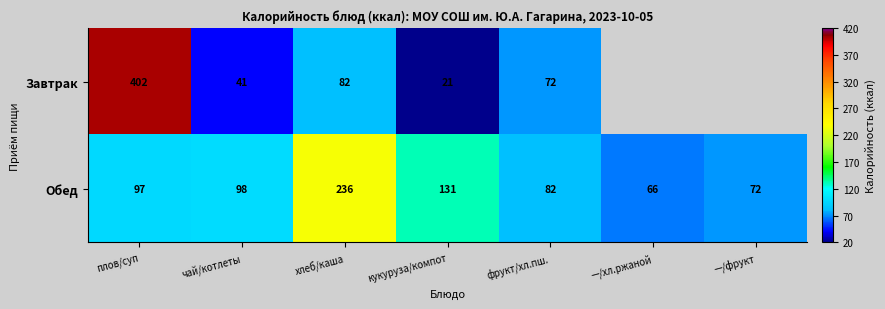

What is the difference between the maximum and second lowest values in the Обед series?

164